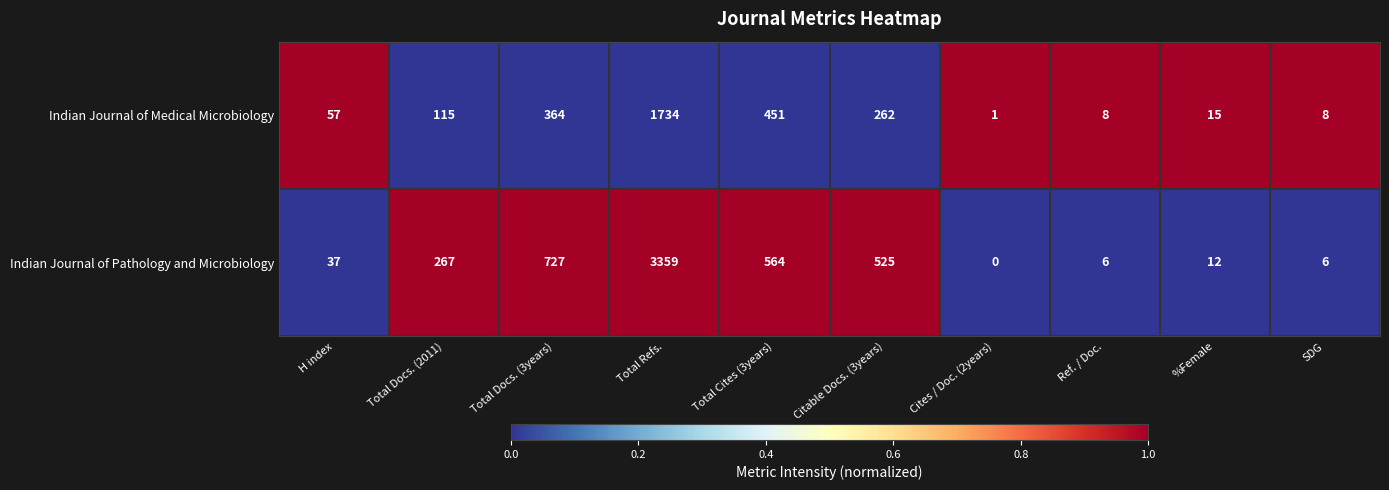

Reading left to right, what are all the values shown in this chart?

Indian Journal of Medical Microbiology: 57	115	364	1734	451	262	1	8	15	8
Indian Journal of Pathology and Microbiology: 37	267	727	3359	564	525	0	6	12	6